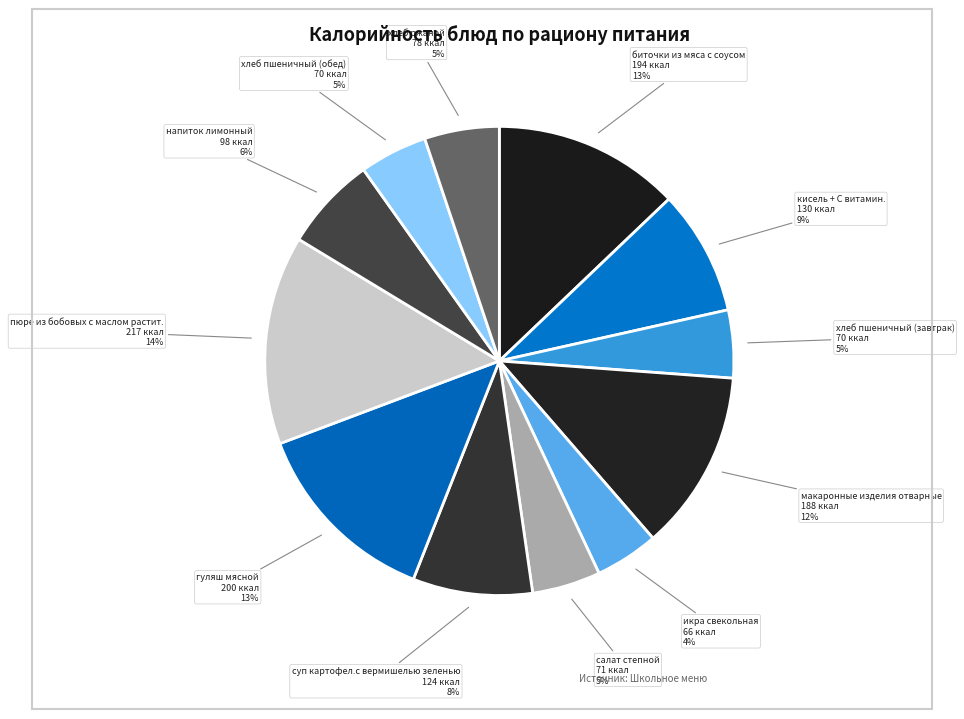

Do хлеб пшеничный (завтрак) and напиток лимонный together represent more than half of the pie?

No